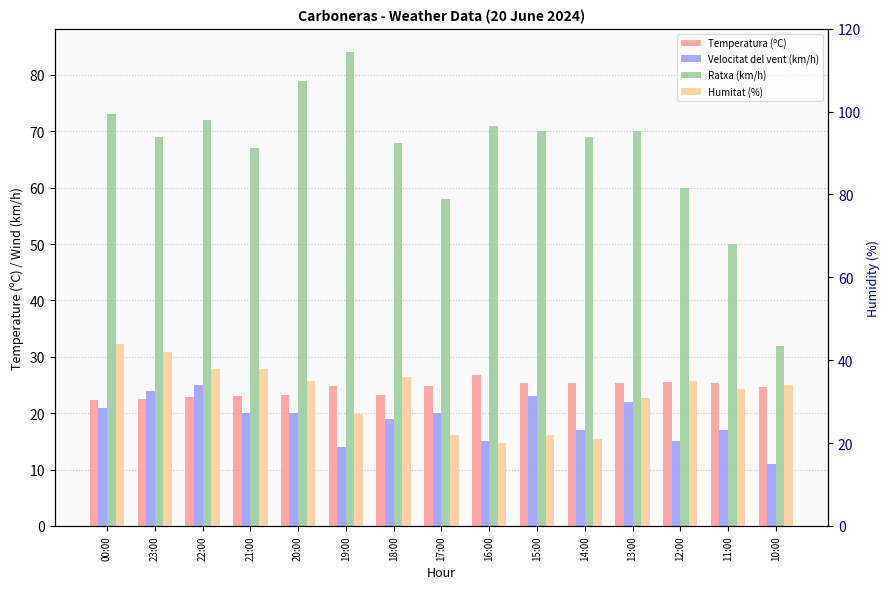

At how many categories does at least one series exceed 83?

1